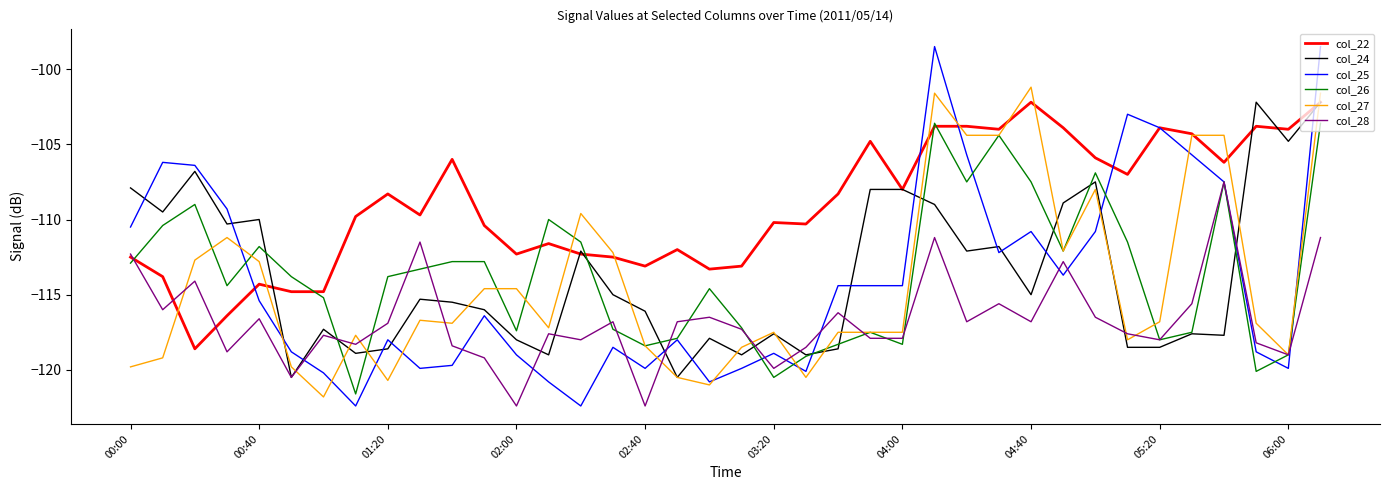

What is the greatest value displayed?

-98.5